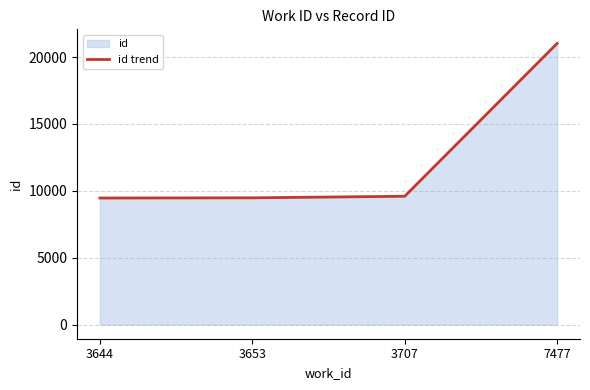

What is the greatest value displayed?

21025